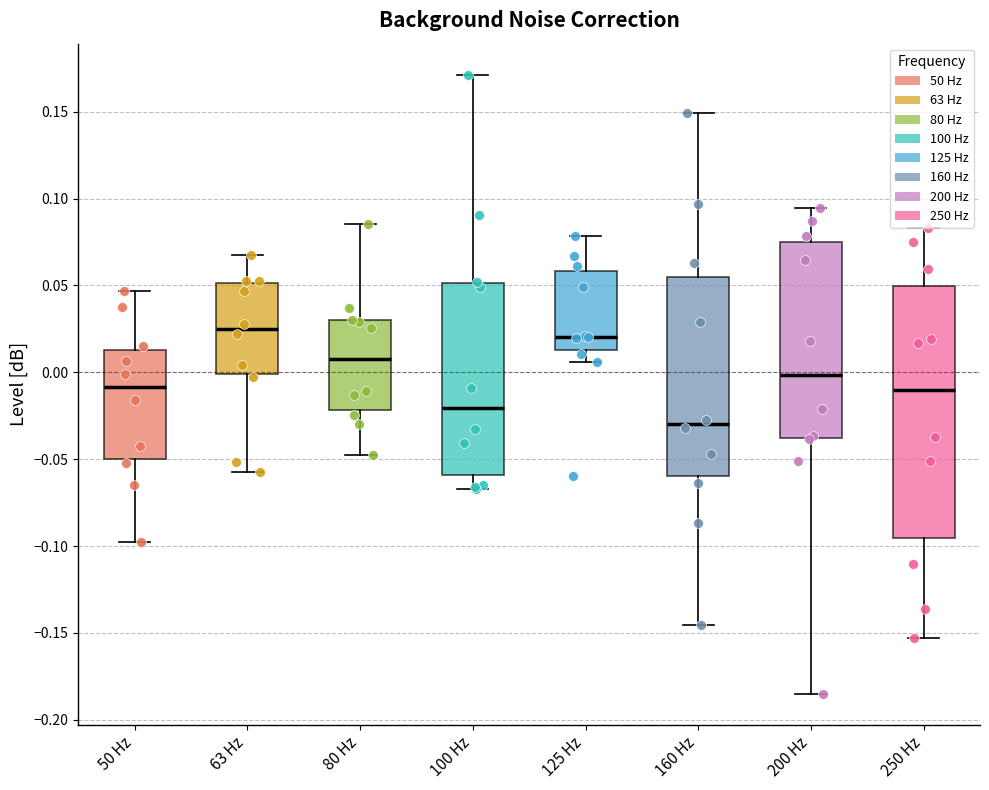

Reading left to right, transcribe this box plot: for each box, give where its median line is, the range the box spans, and where its two whiskers end, as read against the y-axis. The values are not printed on the chart, so give them approximately, as read against the axis.

50 Hz: median -0.010, box -0.050 to 0.015, whiskers -0.100 to 0.045
63 Hz: median 0.025, box 0.000 to 0.050, whiskers -0.060 to 0.070
80 Hz: median 0.005, box -0.020 to 0.030, whiskers -0.050 to 0.085
100 Hz: median -0.020, box -0.060 to 0.050, whiskers -0.065 to 0.170
125 Hz: median 0.020, box 0.015 to 0.060, whiskers 0.005 to 0.080
160 Hz: median -0.030, box -0.060 to 0.055, whiskers -0.145 to 0.150
200 Hz: median 0.000, box -0.040 to 0.075, whiskers -0.185 to 0.095
250 Hz: median -0.010, box -0.095 to 0.050, whiskers -0.155 to 0.085